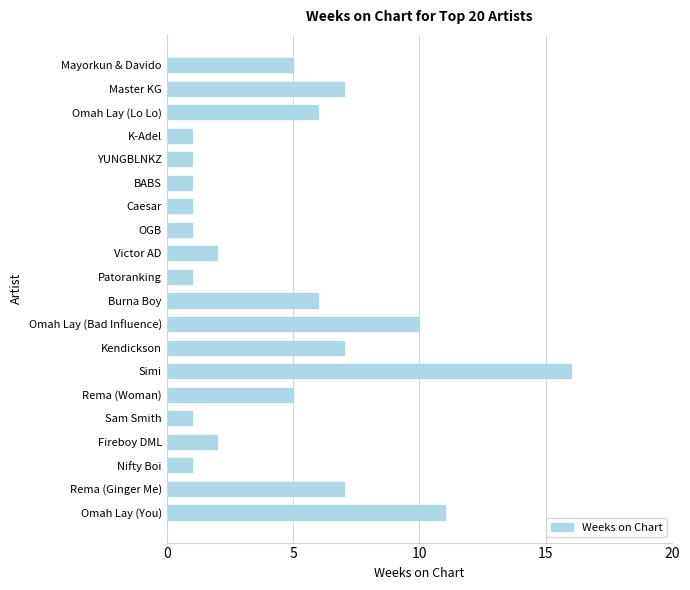

What is the sum of all values?

92